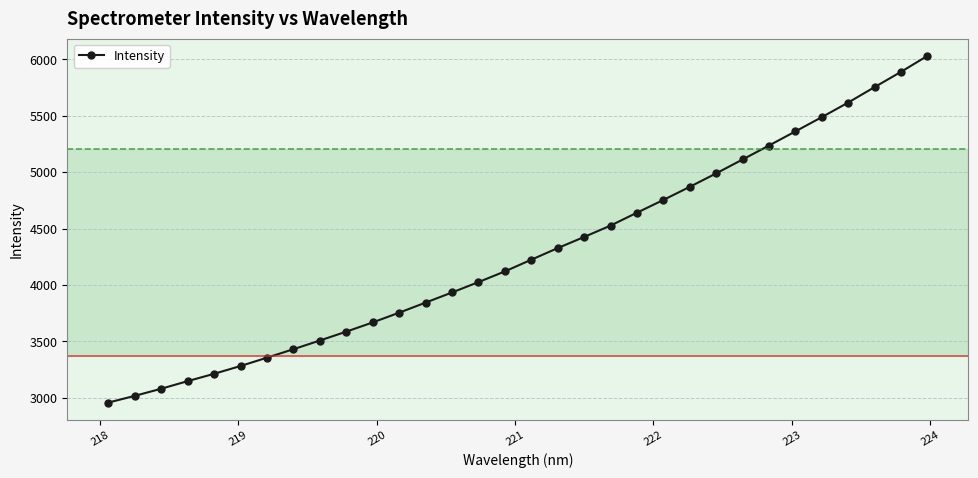

How many categories are shown in the chart?

32